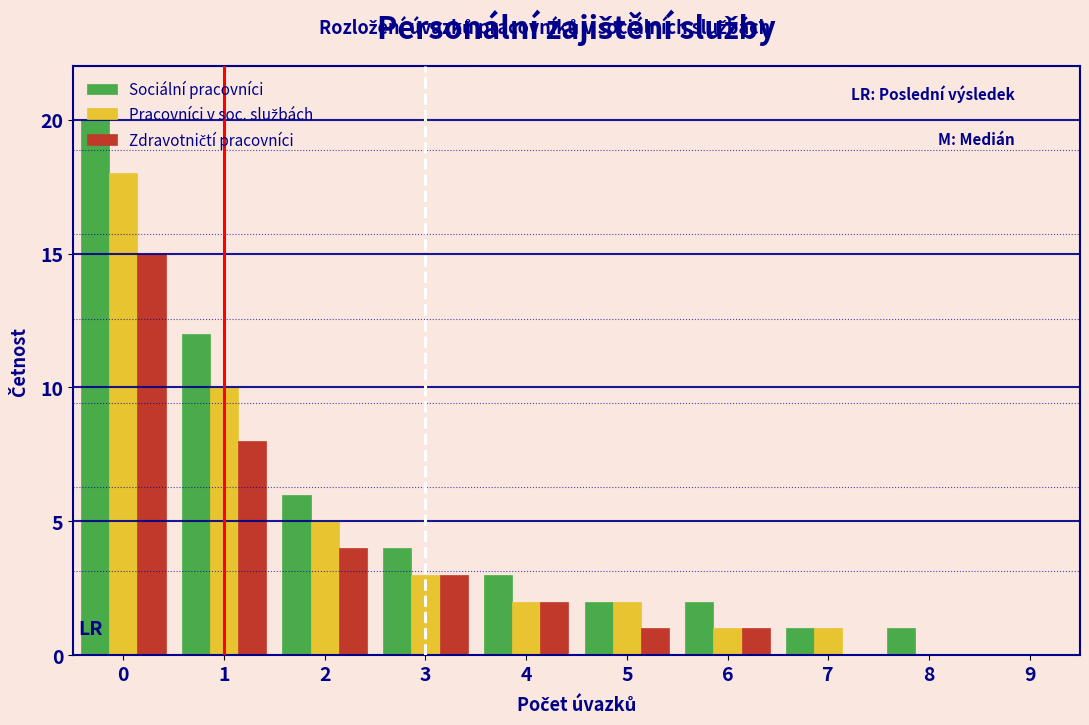

Which series has the largest total across all categories?

Sociální pracovníci